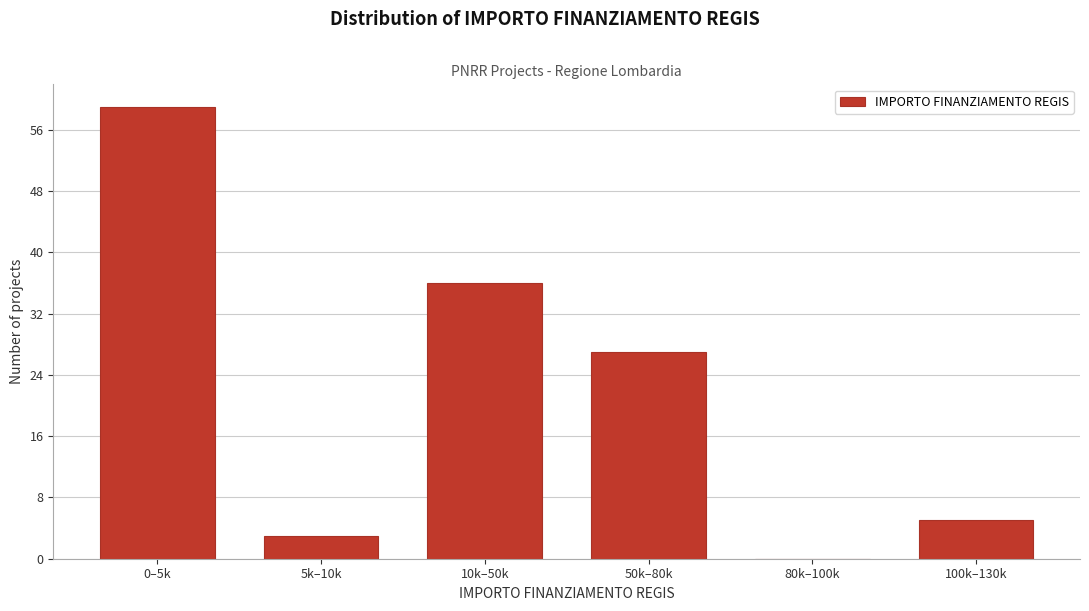

Reading right to left, extract all data points from this chart.

100k–130k=5	80k–100k=0	50k–80k=27	10k–50k=36	5k–10k=3	0–5k=59